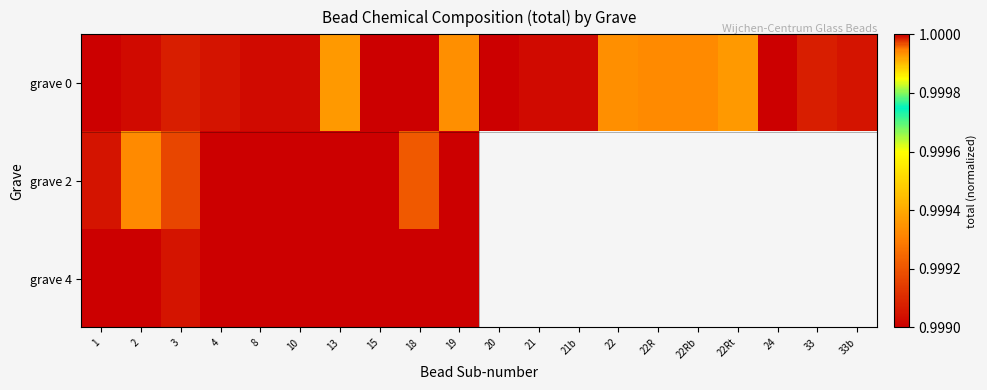

What is the lowest value of the grave 4 series?

1.0